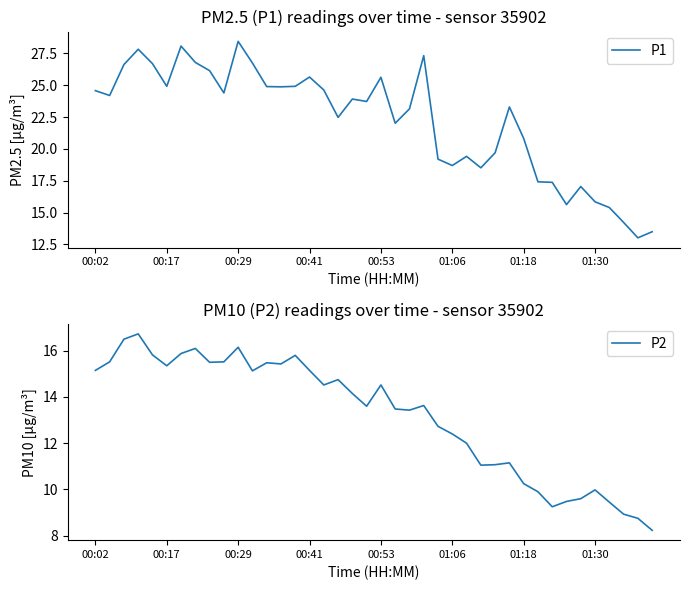

What is the maximum value shown in the chart?

28.4